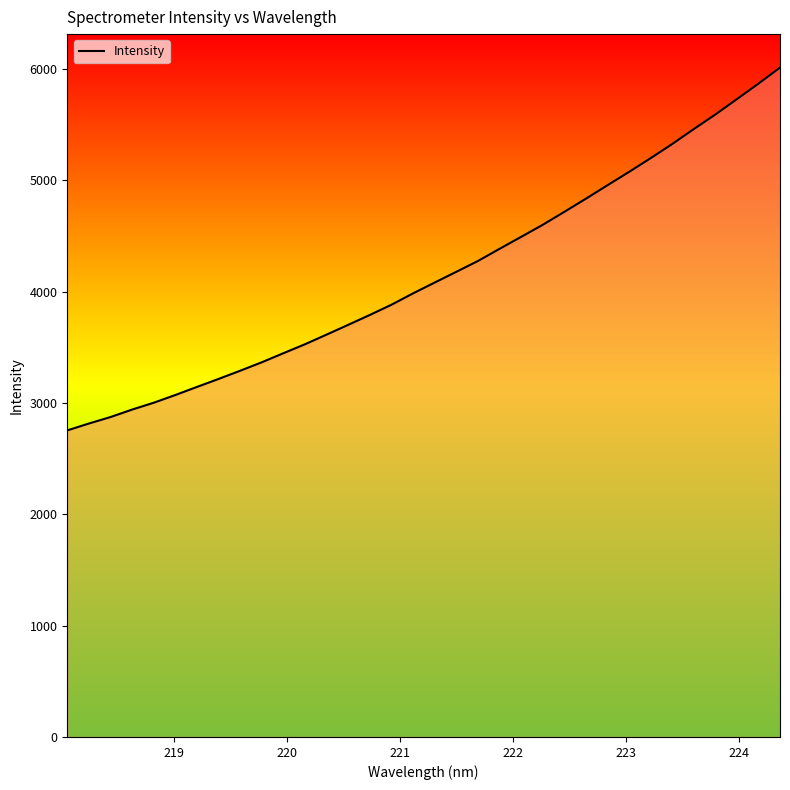

What is the greatest value displayed?

6014.5